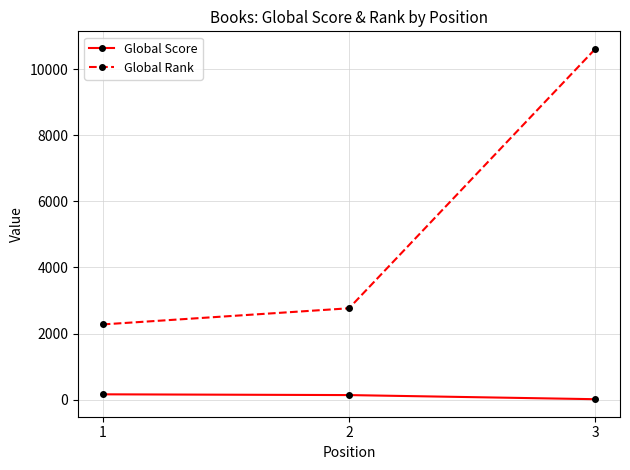

Which category has the lowest value in the Global Score series?

3